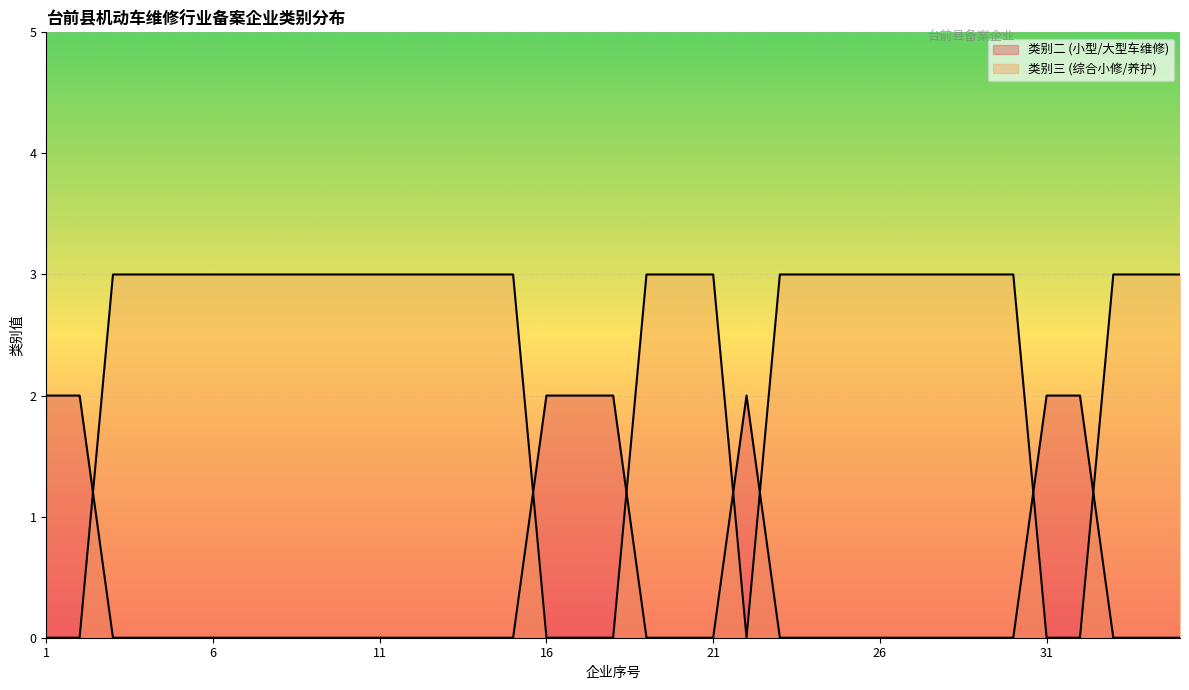

At which category is the sum across all series the highest?

3